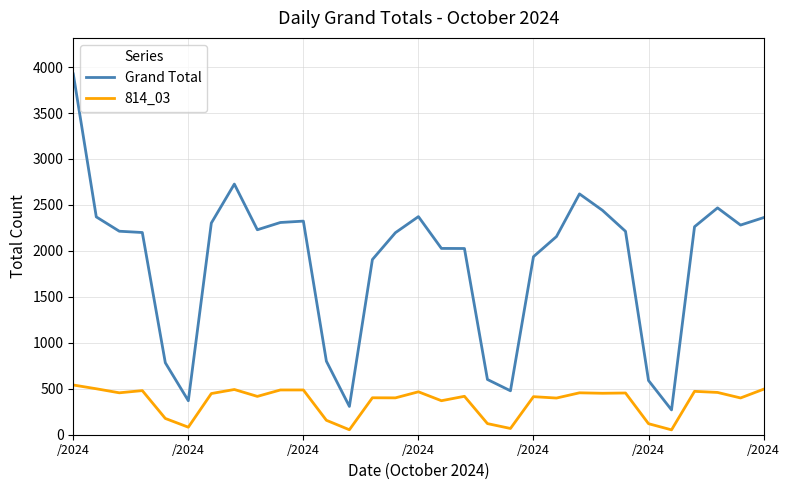

True or false: Grand Total and 814_03 cross at least once.

False